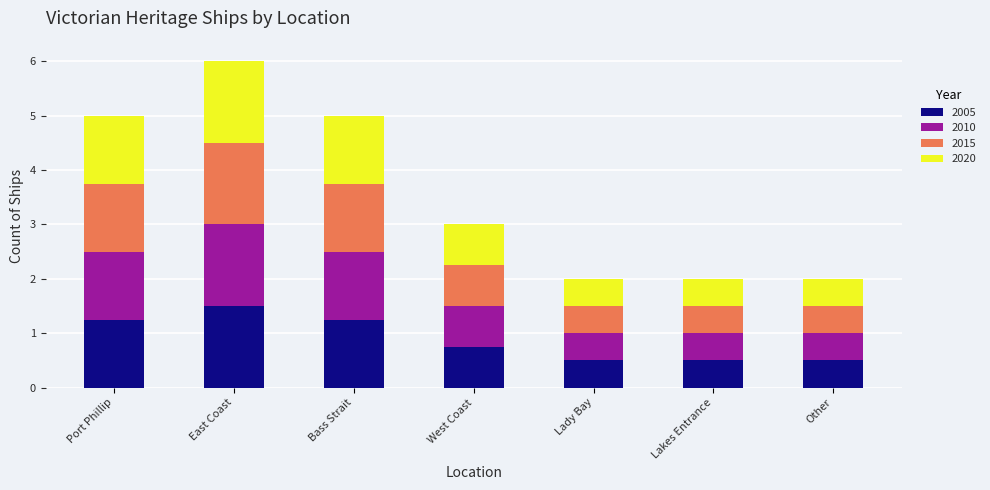

Are the bars horizontal?

No